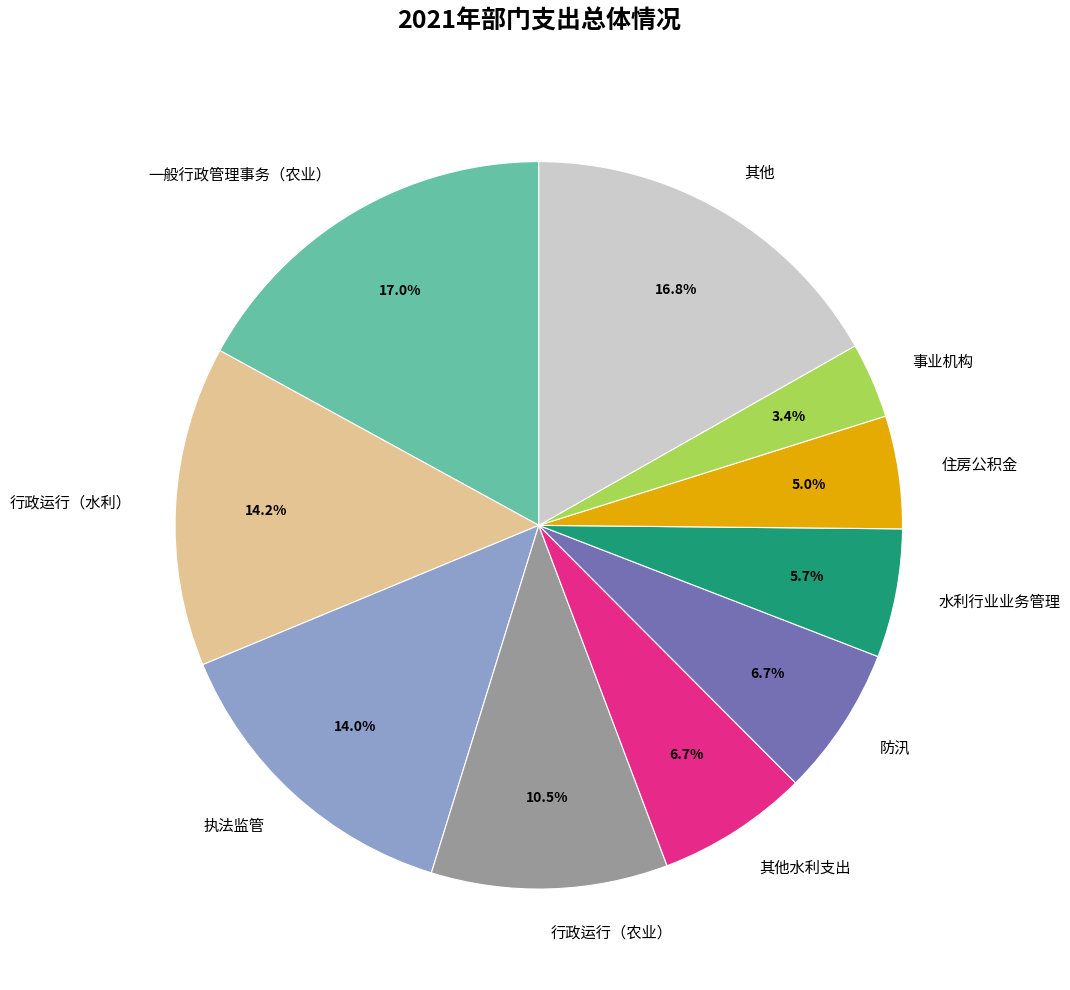

How many slices are in this pie chart?

10